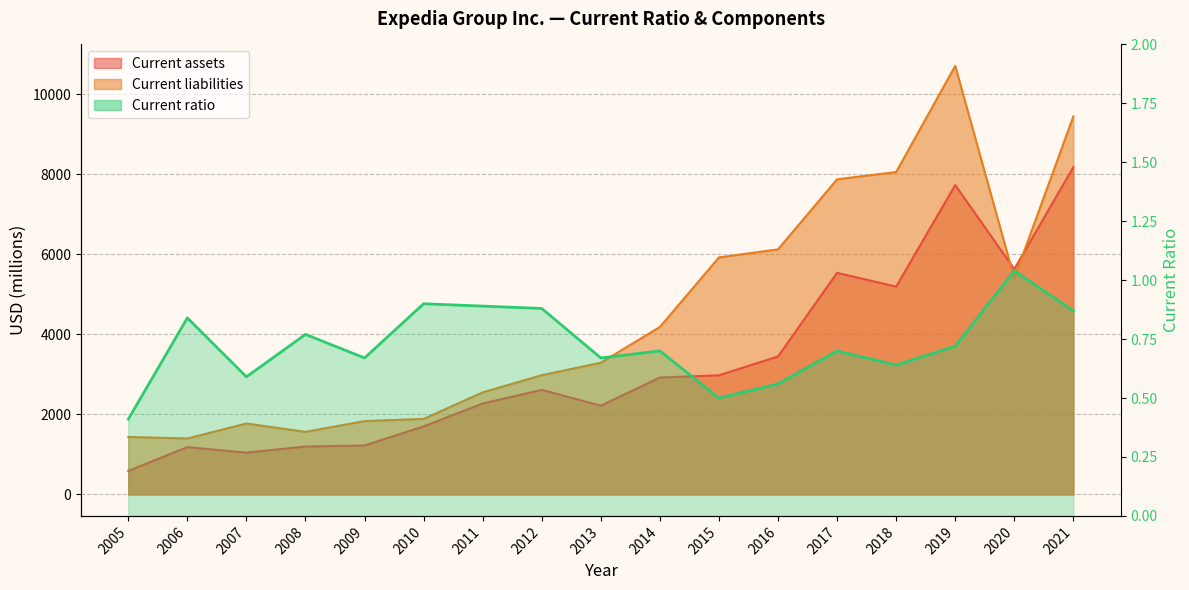

How many points are higher than both their immediate neighbors (excluding endpoints)?

6